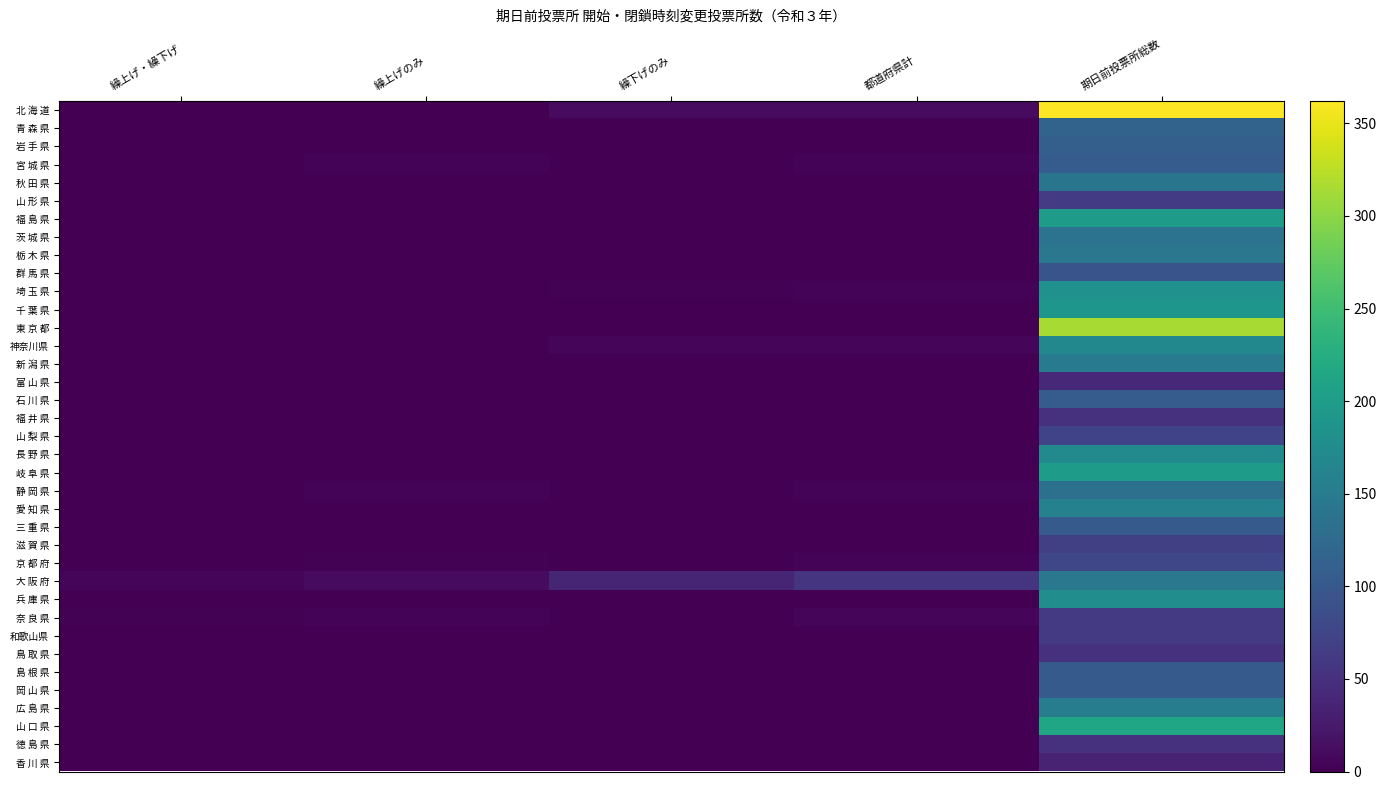

What is the greatest value displayed?

362